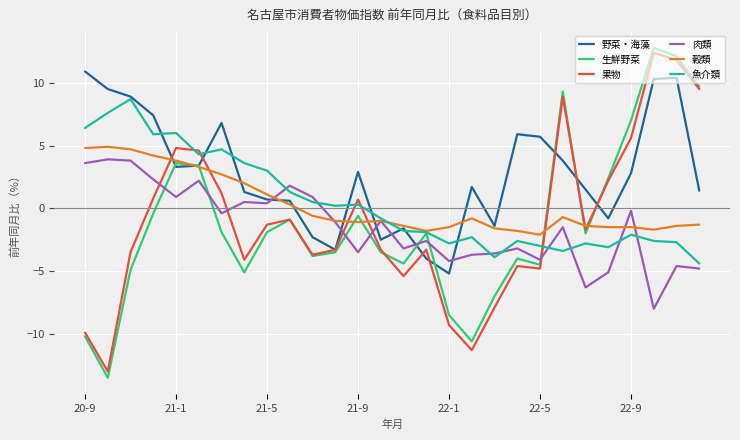

How many times do 肉類 and 野菜・海藻 cross each other?

6